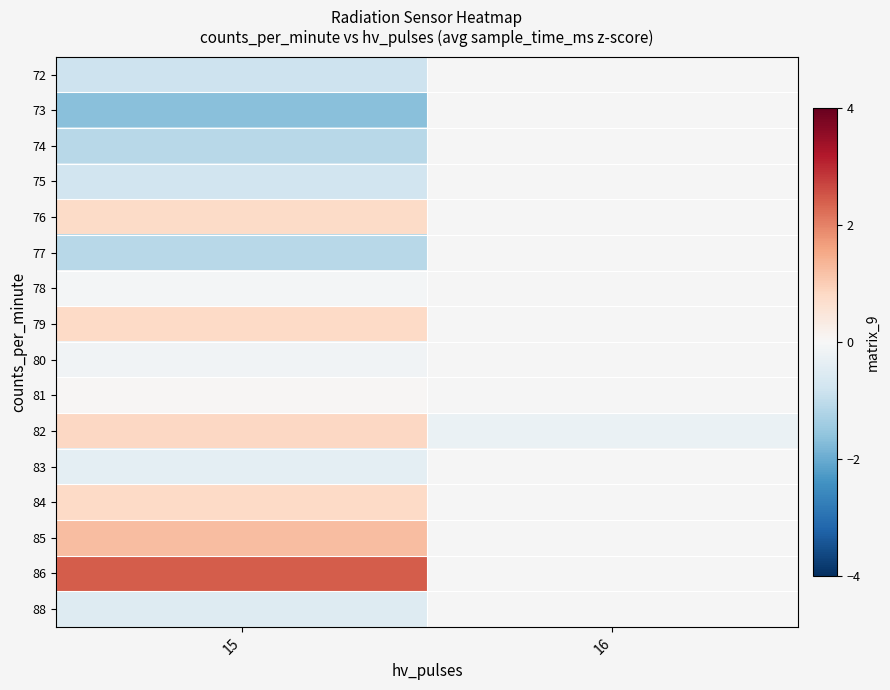

Rank the series by their maximum value, from lowest to highest.

73, 77, 74, 72, 75, 88, 83, 80, 78, 81, 76, 84, 79, 82, 85, 86